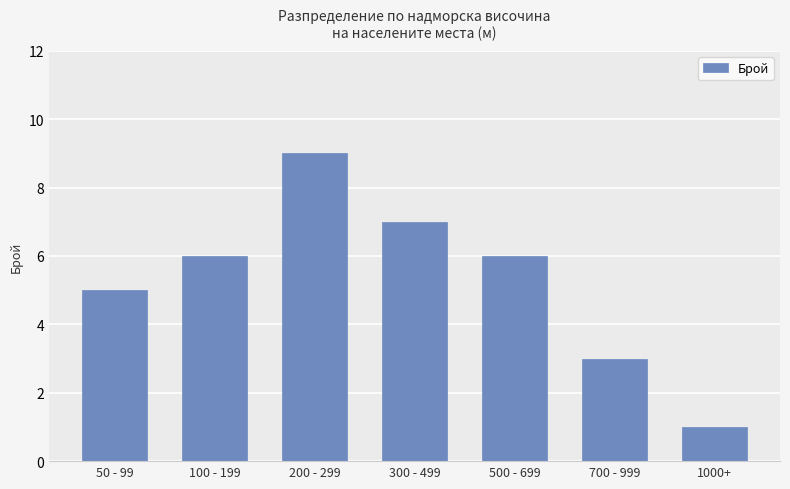

What is the maximum value shown in the chart?

9